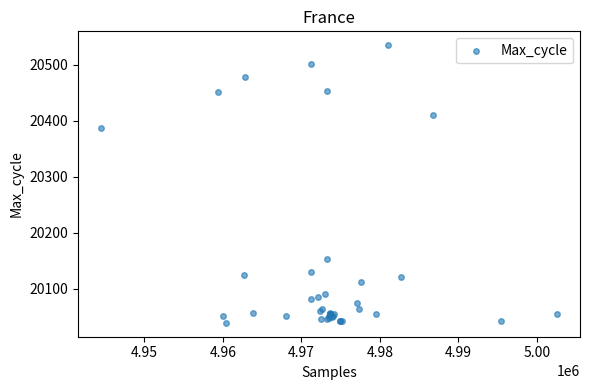

What Y value in the scatter plot is closest to 20287?

20387